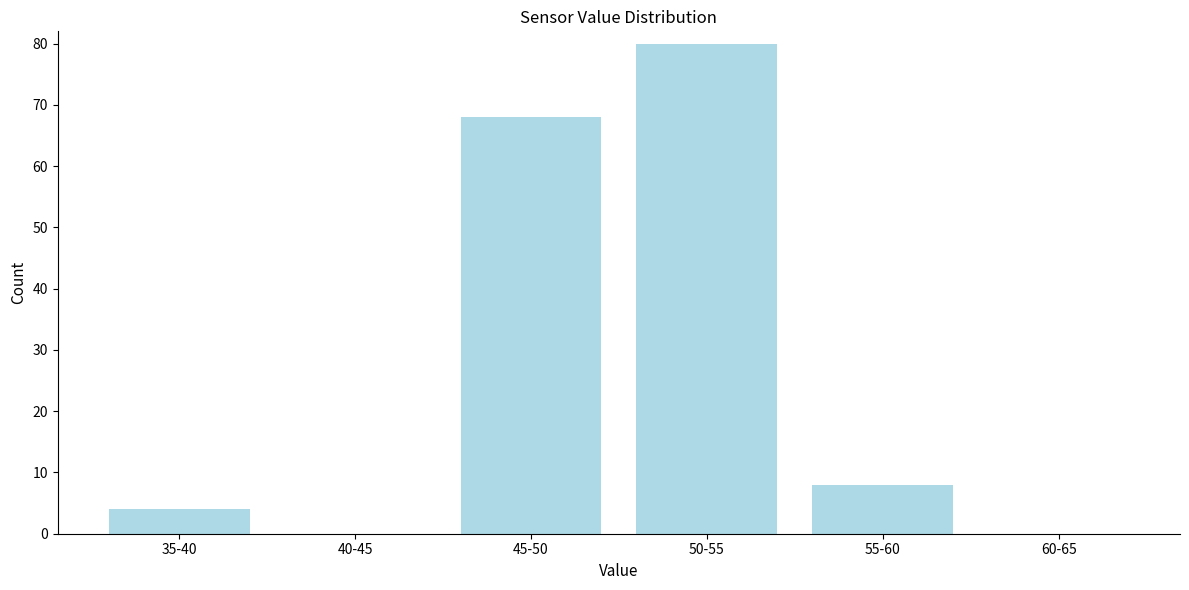

Reading left to right, list all the values displayed in this chart.

35-40=4	40-45=0	45-50=68	50-55=80	55-60=8	60-65=0